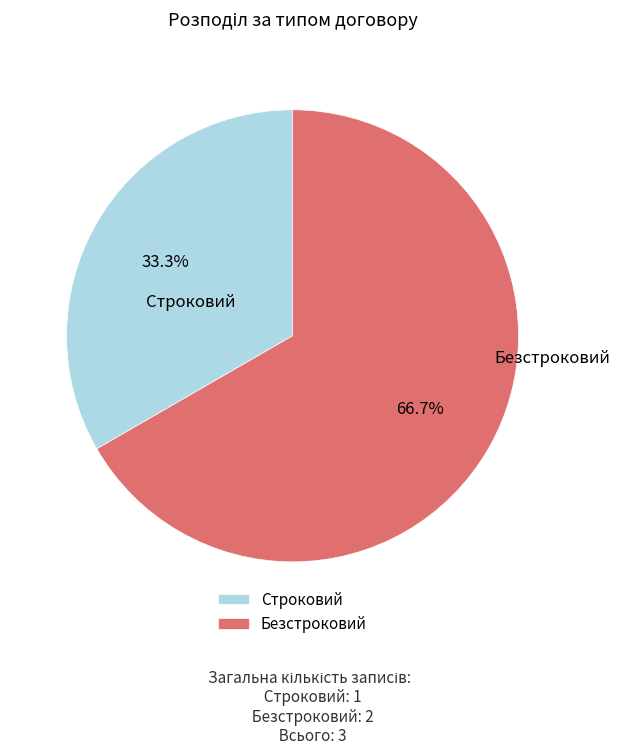

Does any single category account for the majority?

Yes